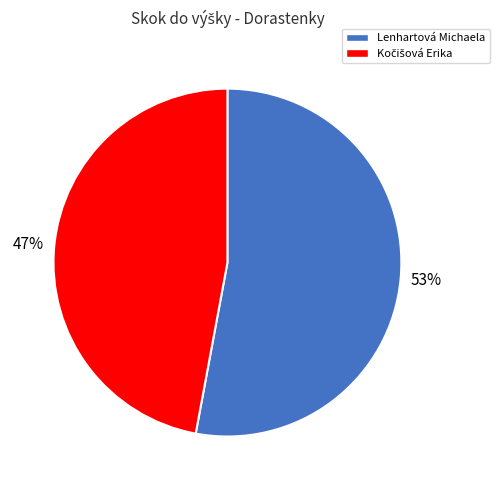

To the nearest percent, what is the average slice percentage?

50%